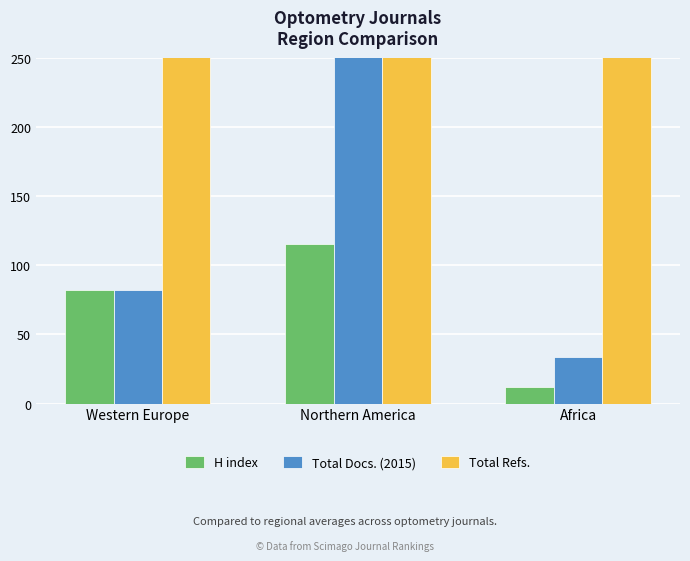

Count the number of categories in the chart.

3